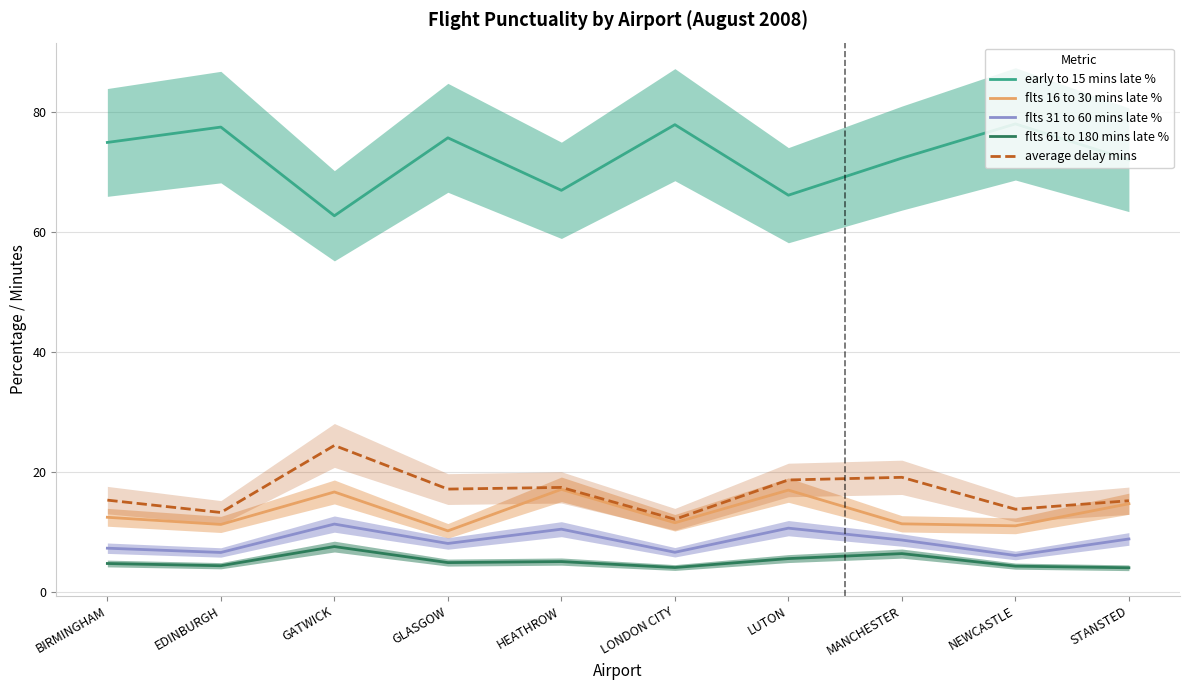

Reading right to left, extract all data points from this chart.

early to 15 mins late %: 72.0	77.9	72.2	66.1	77.8	66.9	75.6	62.6	77.4	74.8
flts 16 to 30 mins late %: 14.7	11.0	11.3	16.9	11.5	17.1	10.1	16.6	11.2	12.4
flts 31 to 60 mins late %: 8.8	6.0	8.6	10.6	6.6	10.4	8.0	11.3	6.5	7.2
flts 61 to 180 mins late %: 4.0	4.2	6.3	5.5	4.0	5.0	4.8	7.5	4.3	4.7
average delay mins: 15.2	13.7	19.1	18.6	12.1	17.4	17.1	24.4	13.2	15.2